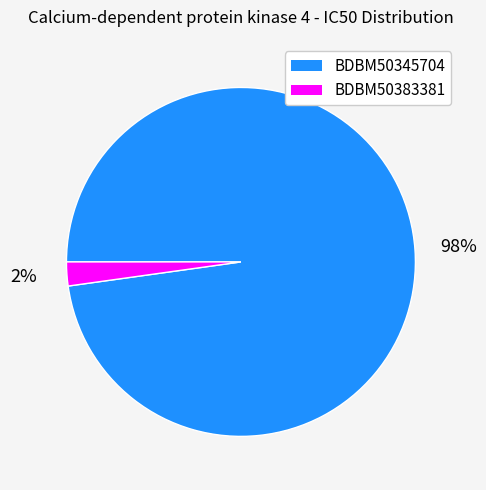

Which category has the biggest portion of the pie?

BDBM50345704